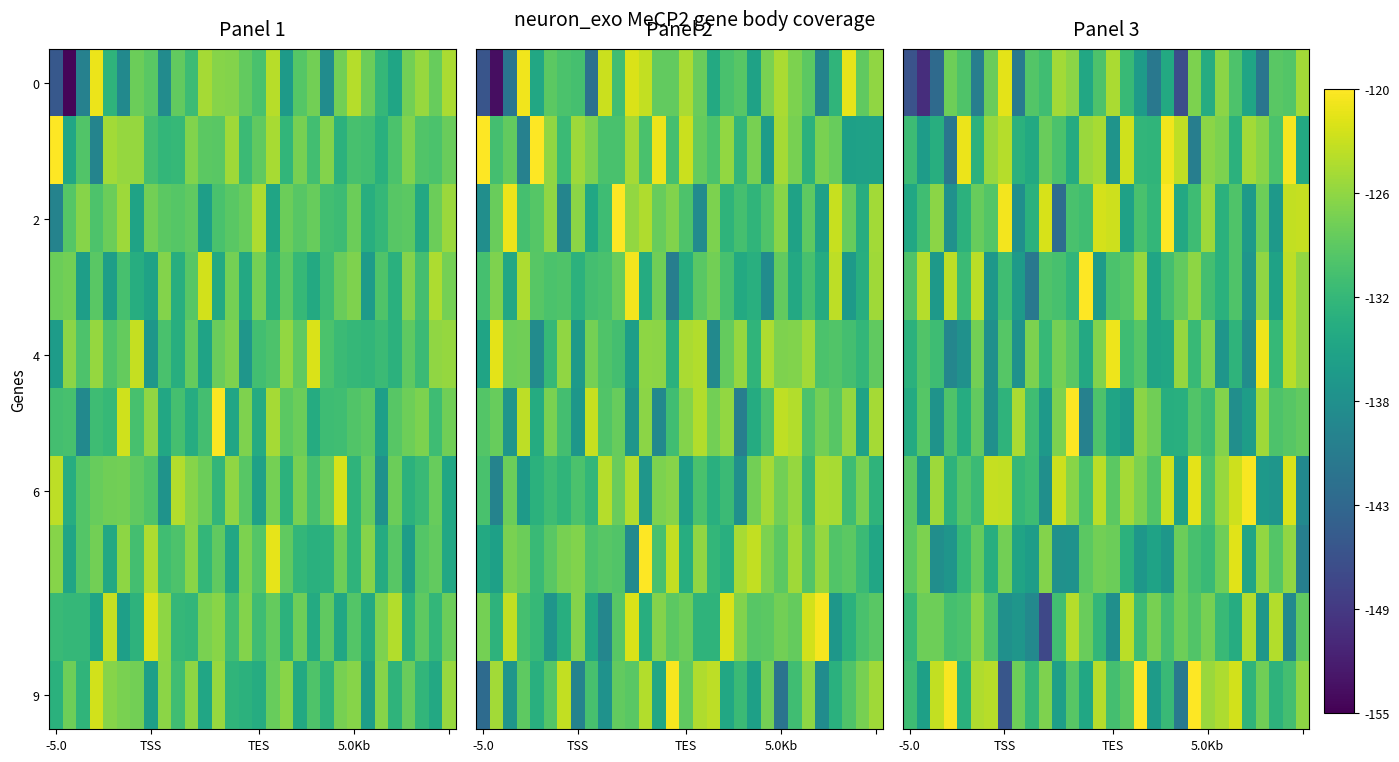

What is the difference between the second highest and second lowest values in the row_6 series?

16.2